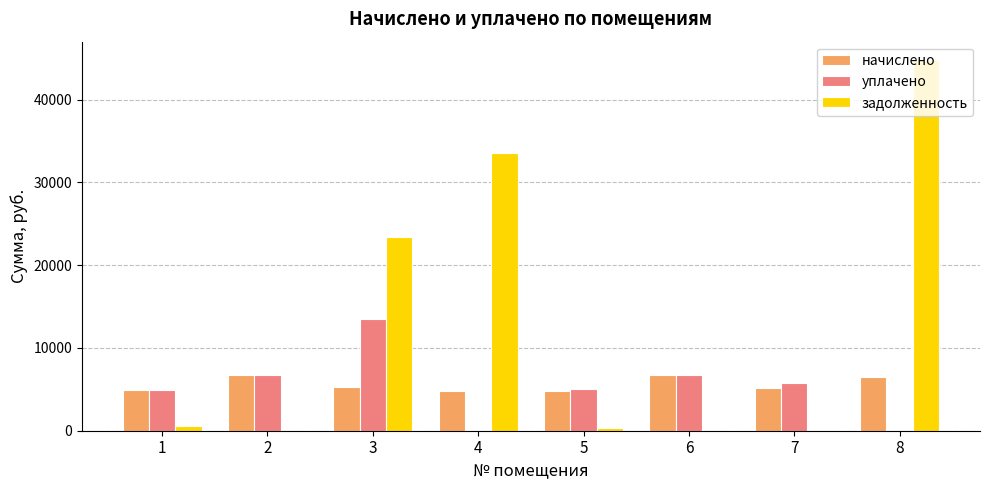

At which label does начислено first exceed 5287?

2